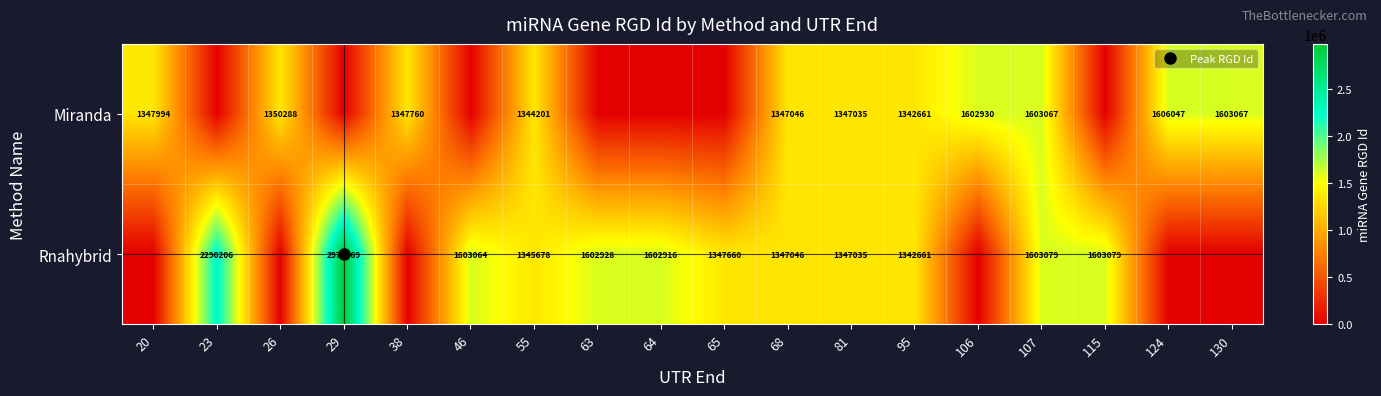

At 106, list the series in order from smallest to largest.

Rnahybrid, Miranda